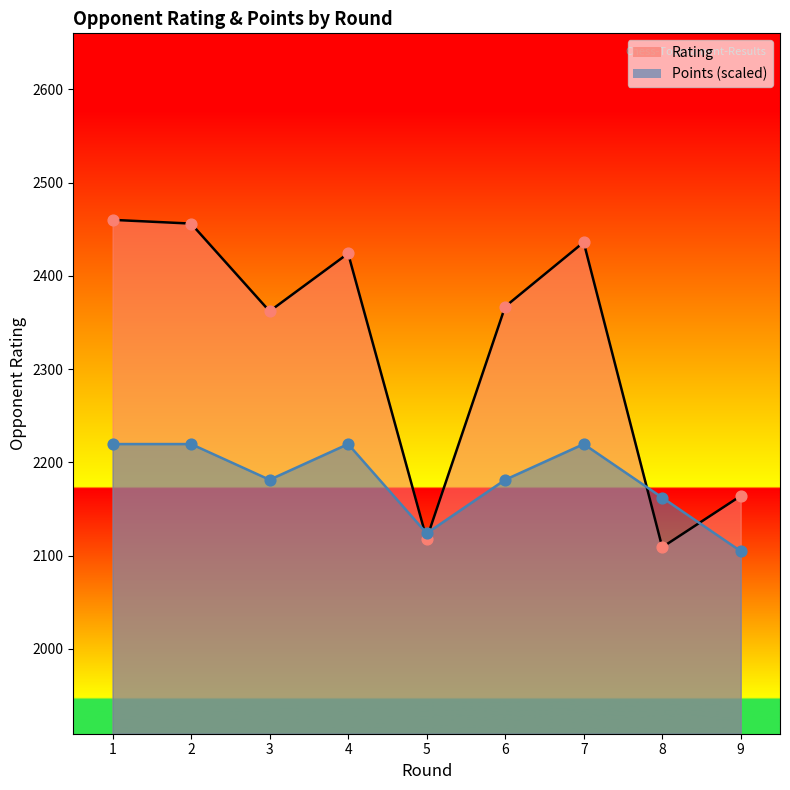

At which category is the sum across all series the highest?

1